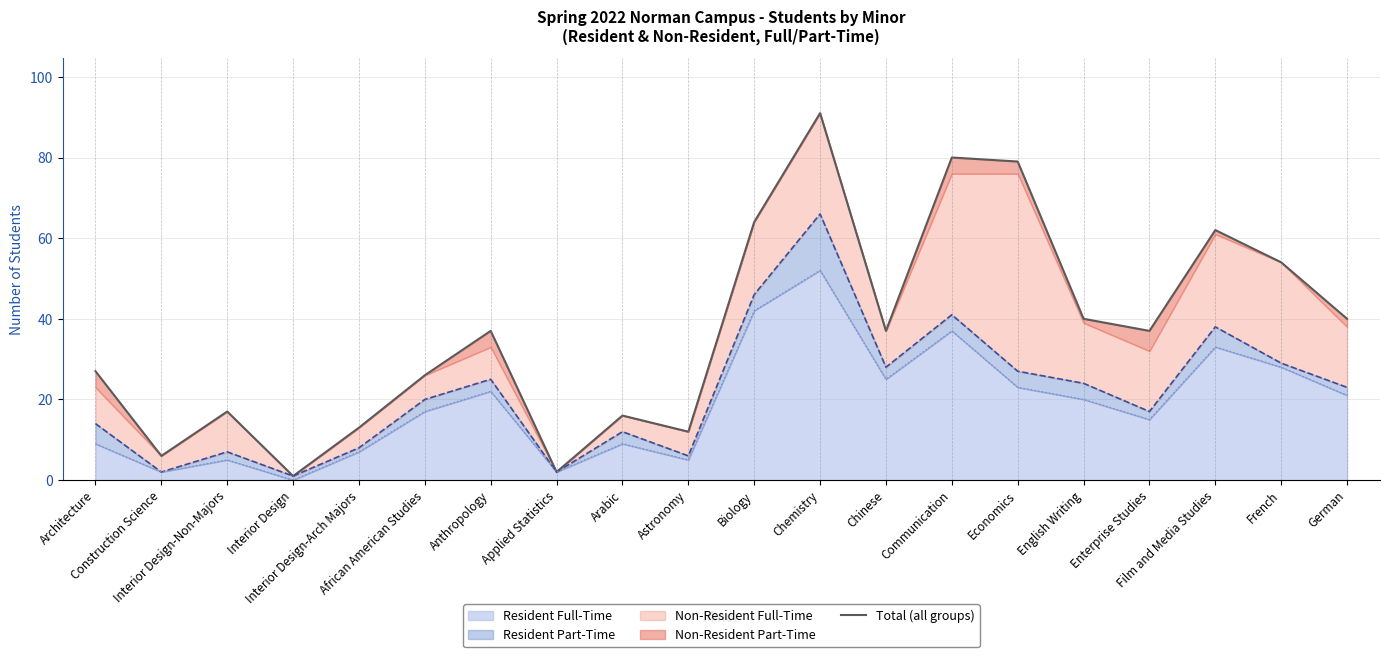

Between Interior Design-Non-Majors and Communication, which is larger?

Communication